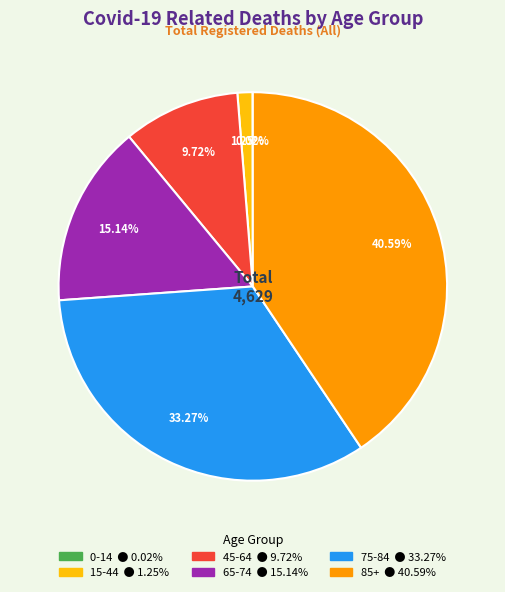

Approximately how many times larger is the value at 75-84 compared to 85+?

0.8